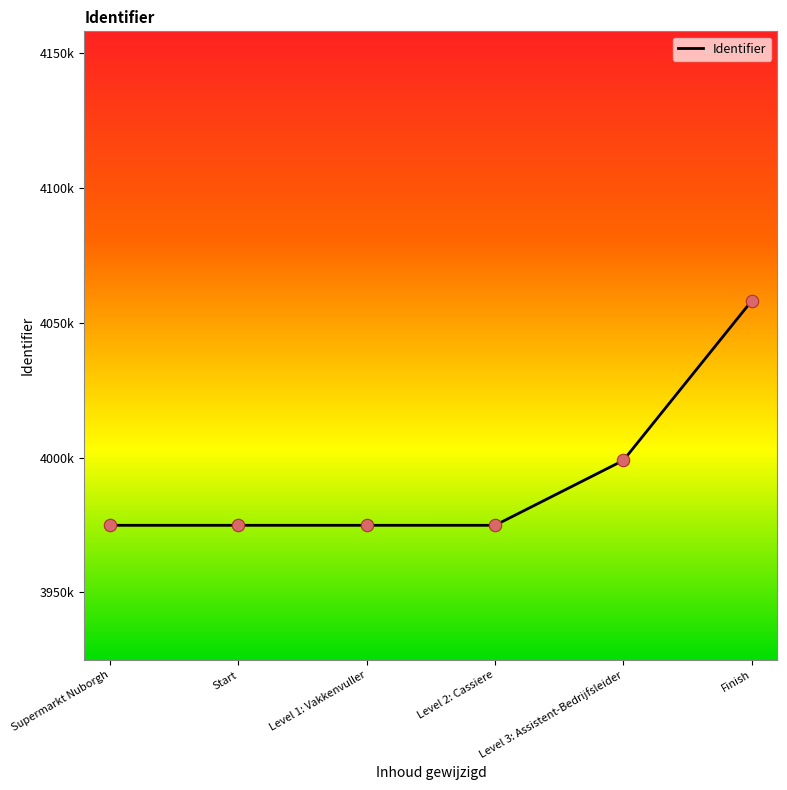

Is this an area chart (filled region under the line)?

No